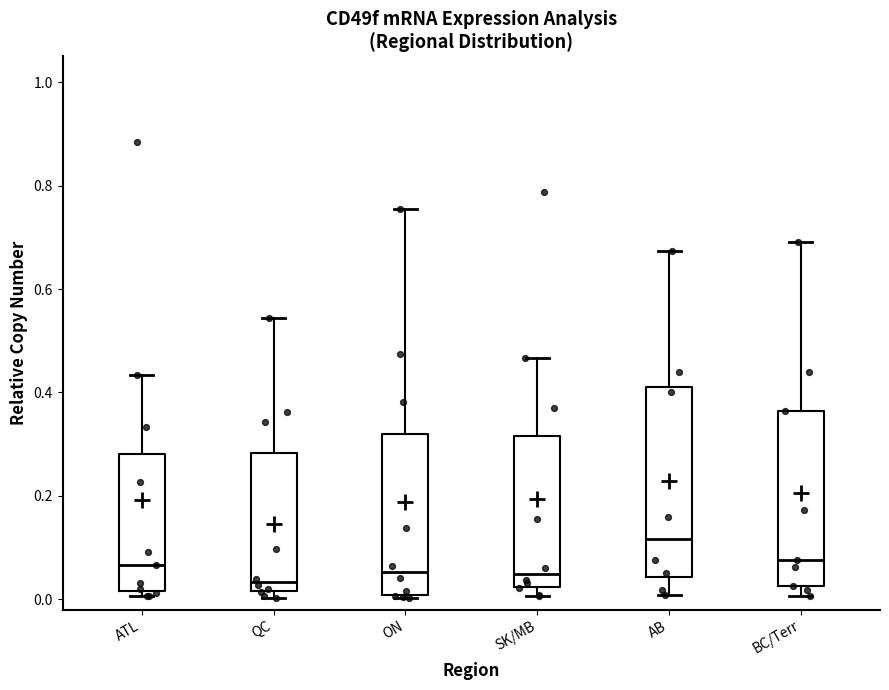

Comparing the boxes themselves (not the whiskers), which one is the tallest?

AB